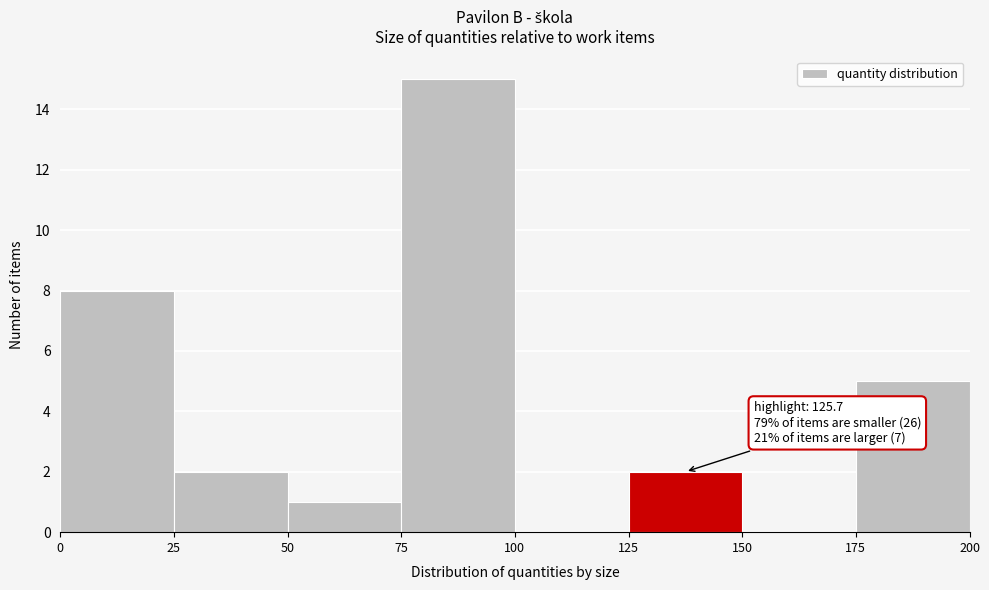

Which range on the x-axis has the tallest bar?

75 to 100